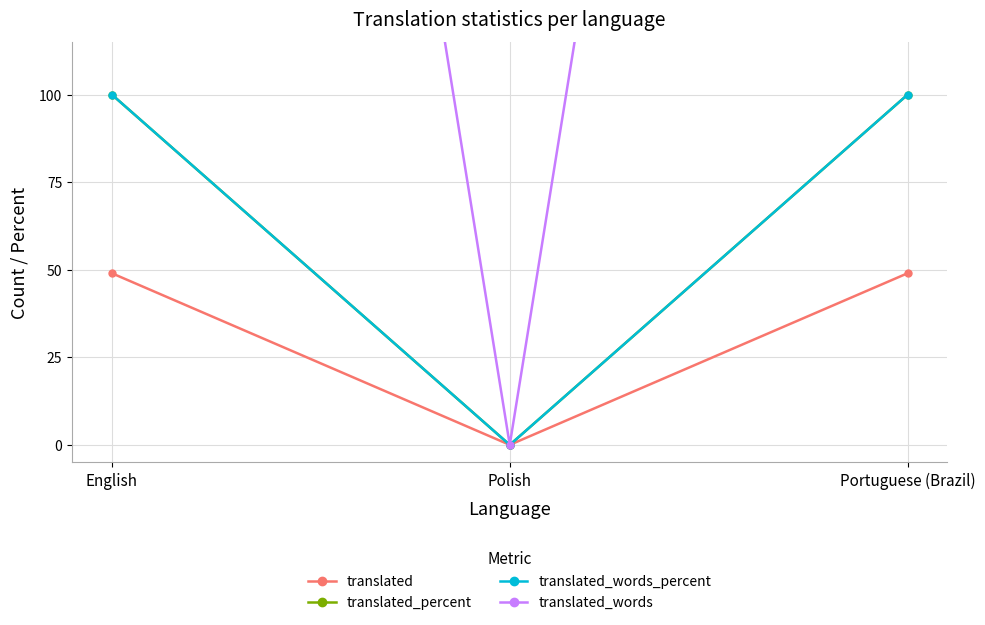

At which category is the sum across all series the highest?

English